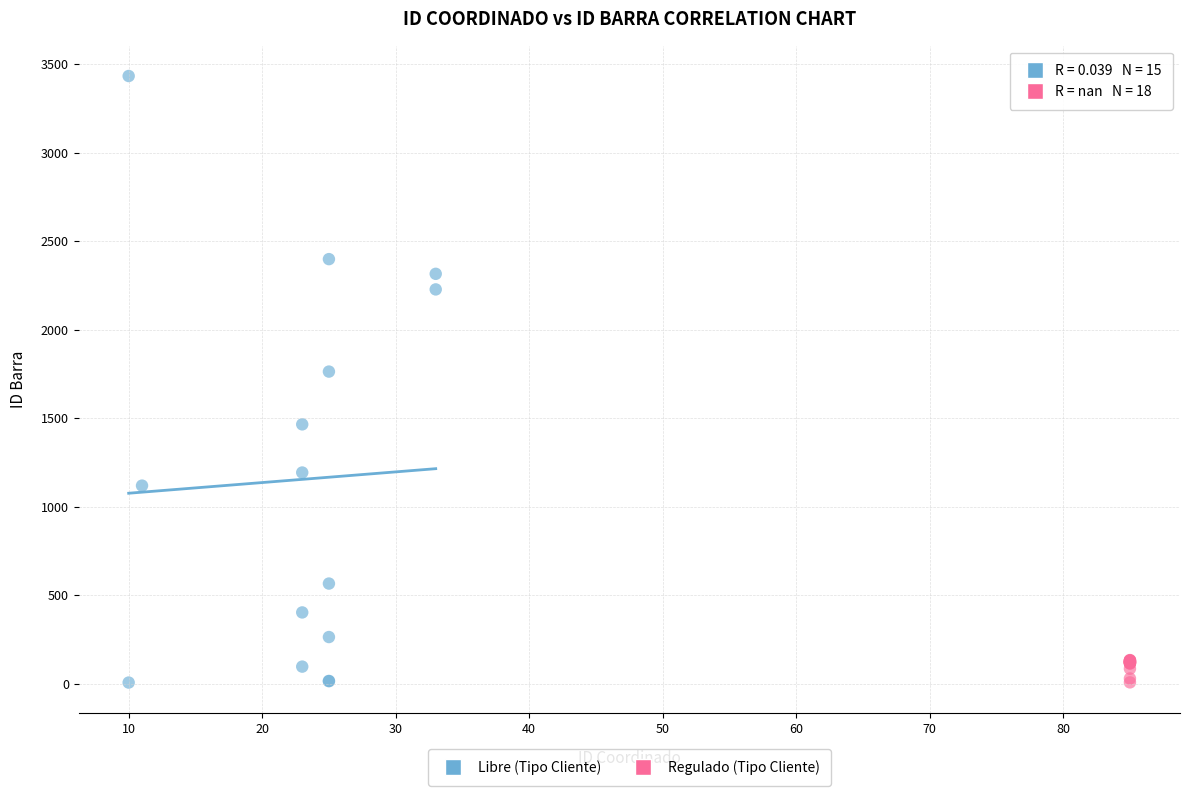

Which series reaches the maximum Y coordinate?

Libre (Tipo Cliente)